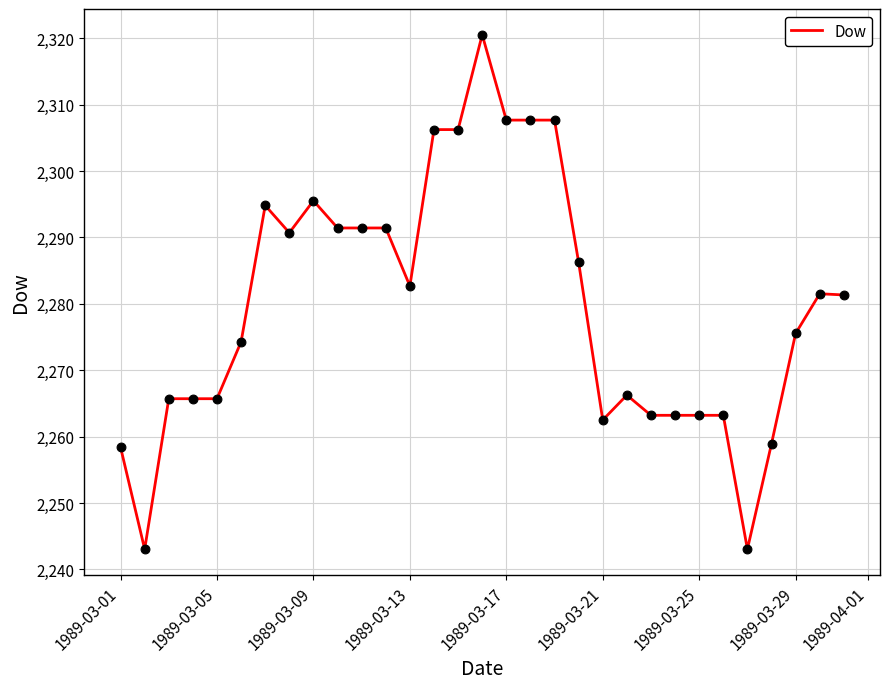

What is the difference between the maximum and minimum values?

77.5